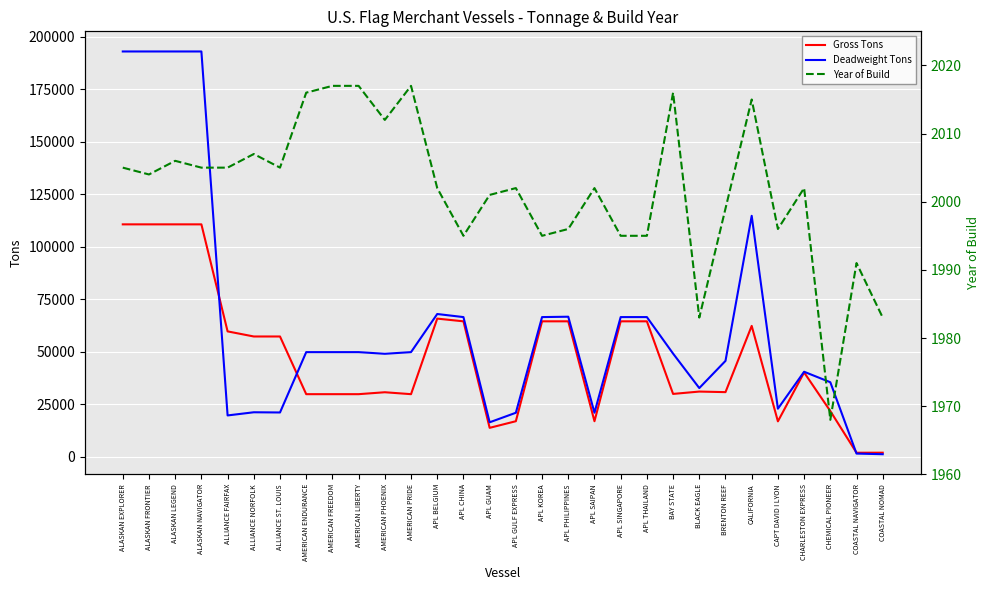

Is this an area chart (filled region under the line)?

No